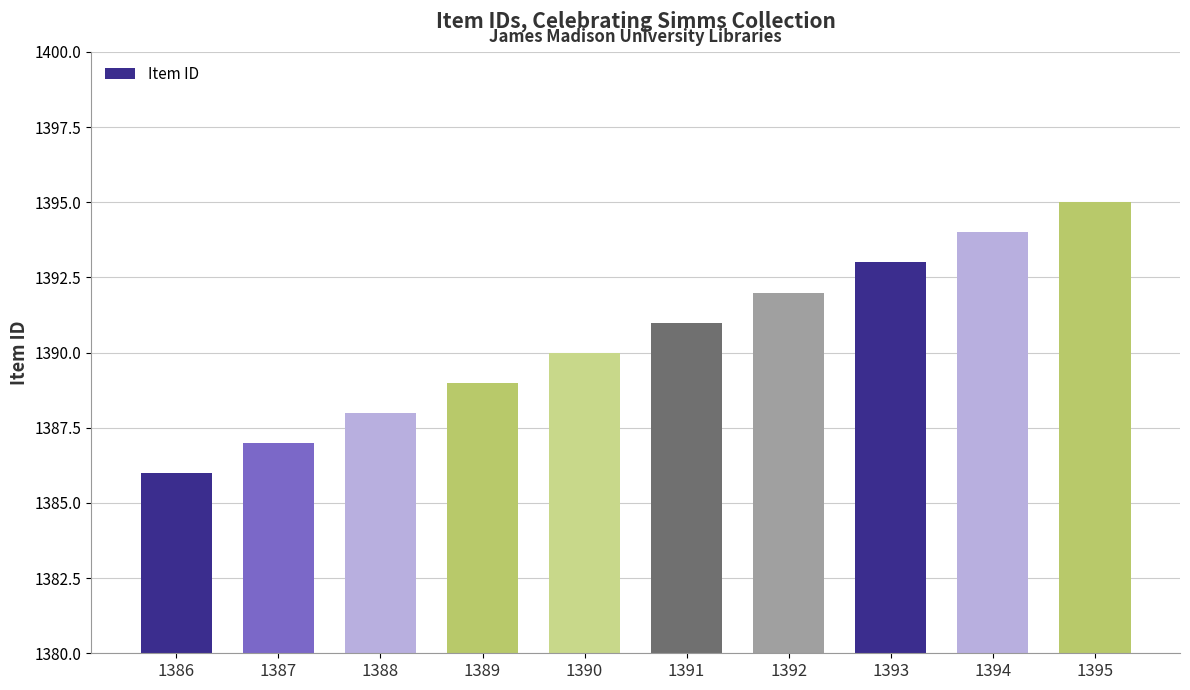

List the labels in order of value, smallest first.

1386, 1387, 1388, 1389, 1390, 1391, 1392, 1393, 1394, 1395